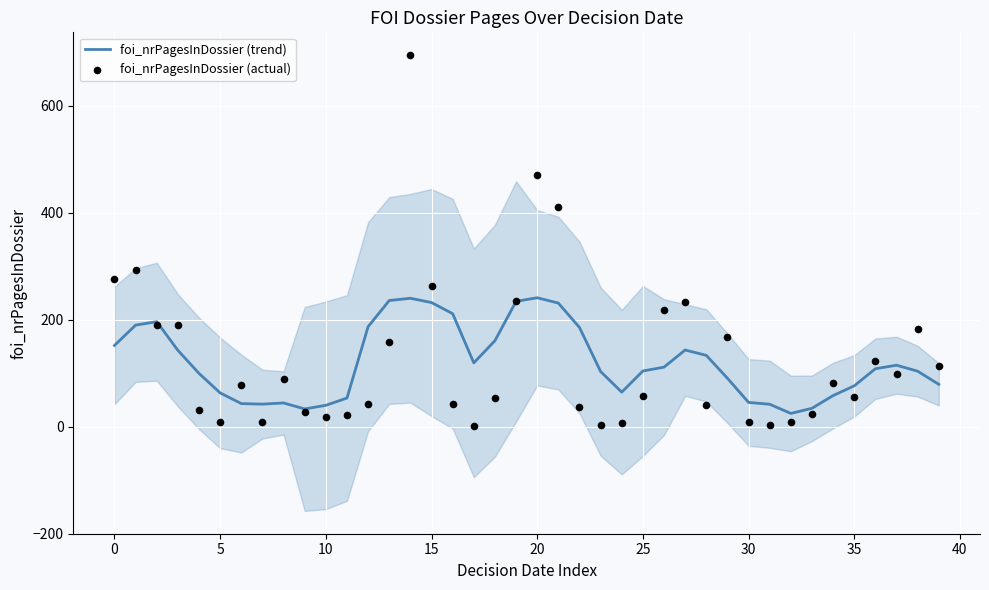

At which category is the sum across all series the highest?

14